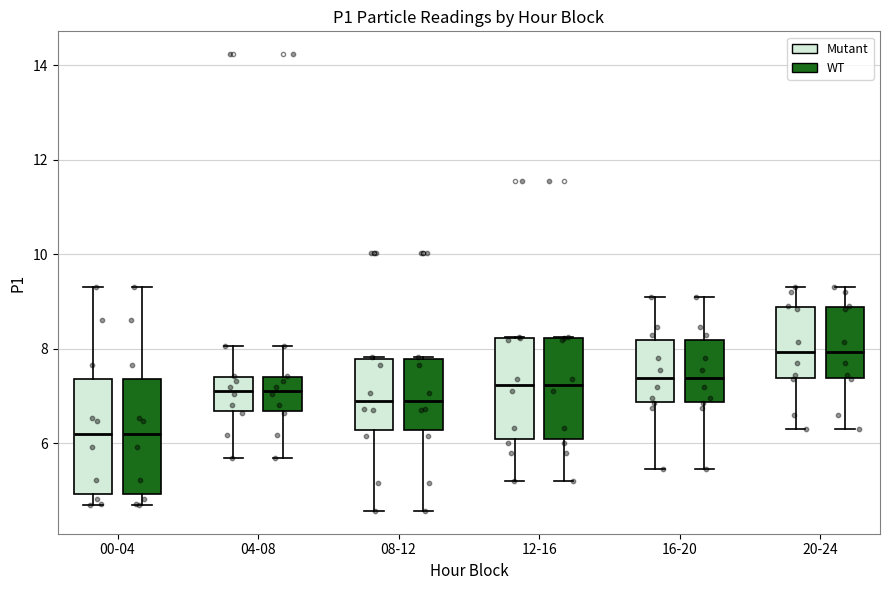

Reading left to right, read every box against the y-axis: the position of its median line, the range the box covers, and the ends of its whiskers. The values are not printed on the chart, so give them approximately, as read against the axis.

00-04 (Mutant): median 6.2, box 5.0 to 7.4, whiskers 4.8 to 9.4
00-04 (WT): median 6.2, box 5.0 to 7.4, whiskers 4.8 to 9.4
04-08 (Mutant): median 7.2, box 6.6 to 7.4, whiskers 5.6 to 8.0
04-08 (WT): median 7.2, box 6.6 to 7.4, whiskers 5.6 to 8.0
08-12 (Mutant): median 6.8, box 6.2 to 7.8, whiskers 4.6 to 7.8
08-12 (WT): median 6.8, box 6.2 to 7.8, whiskers 4.6 to 7.8
12-16 (Mutant): median 7.2, box 6.0 to 8.2, whiskers 5.2 to 8.2
12-16 (WT): median 7.2, box 6.0 to 8.2, whiskers 5.2 to 8.2
16-20 (Mutant): median 7.4, box 6.8 to 8.2, whiskers 5.4 to 9.2
16-20 (WT): median 7.4, box 6.8 to 8.2, whiskers 5.4 to 9.2
20-24 (Mutant): median 8.0, box 7.4 to 8.8, whiskers 6.4 to 9.4
20-24 (WT): median 8.0, box 7.4 to 8.8, whiskers 6.4 to 9.4